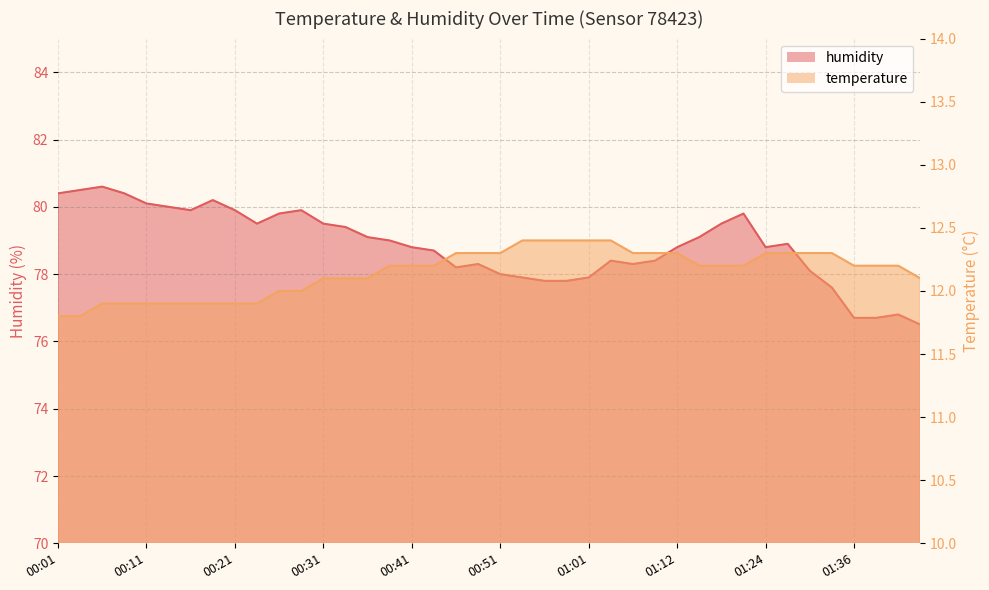

What is the smallest value displayed?

11.8